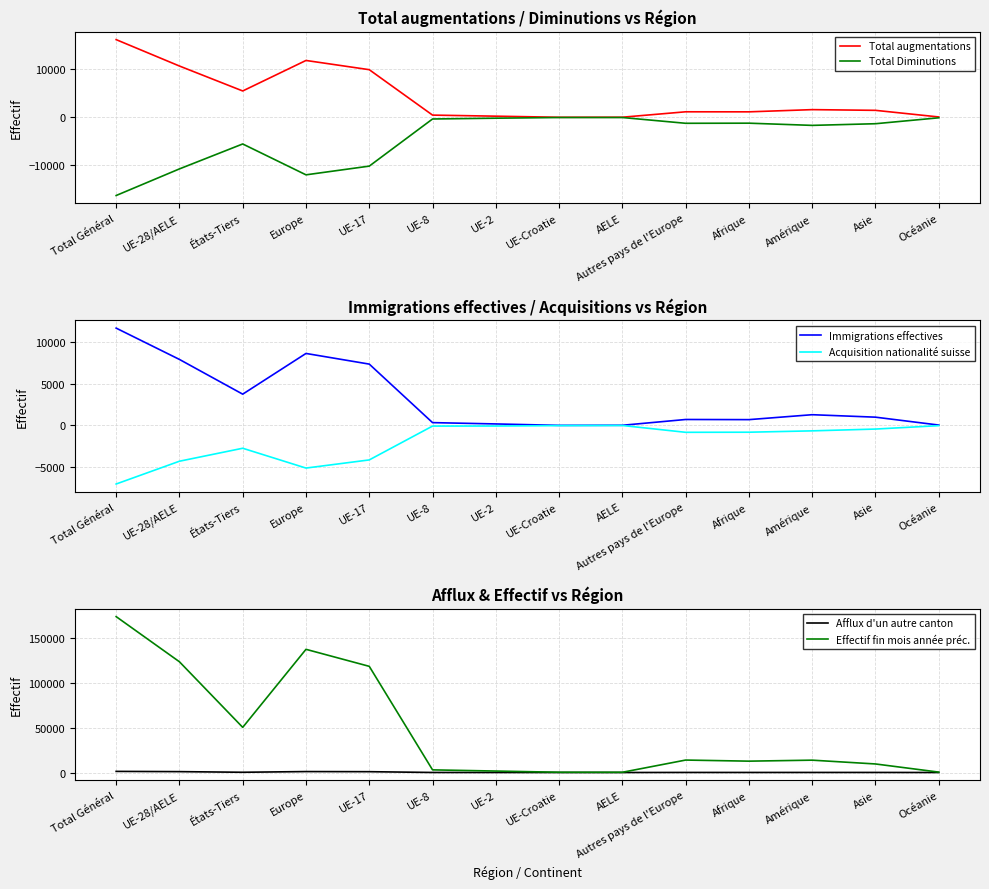

True or false: Immigrations effectives and Afflux d'un autre canton intersect in this chart.

False